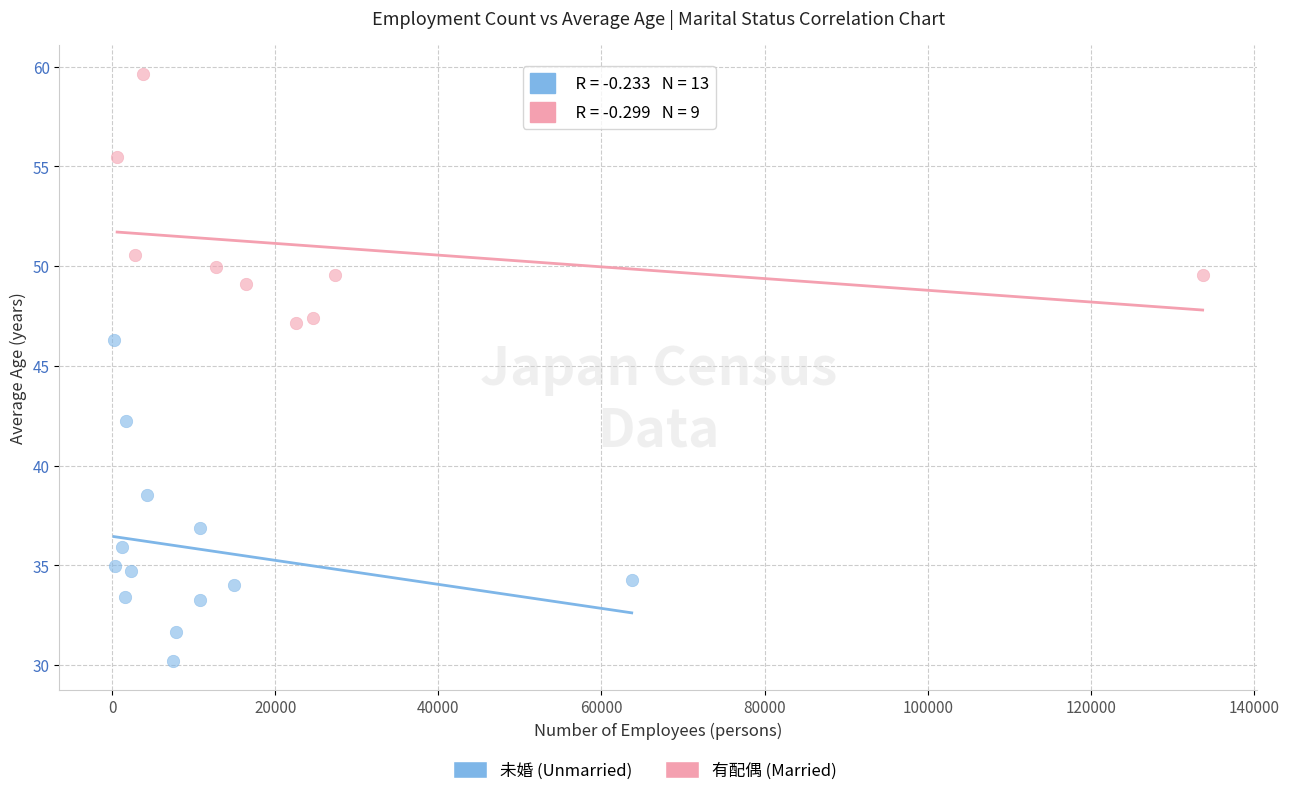

Which series has the largest Y range (max minus min)?

未婚 (Unmarried)